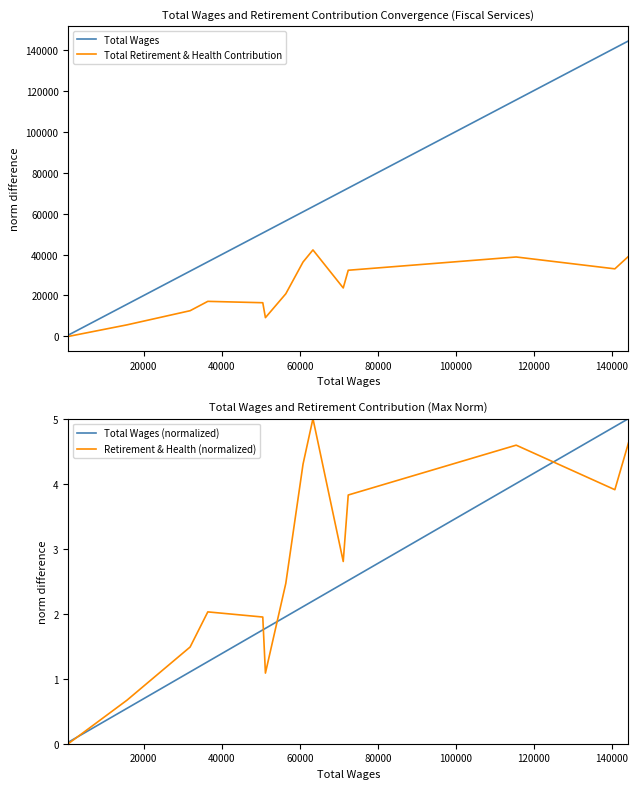

True or false: Total Retirement & Health Contribution and Total Wages intersect in this chart.

False